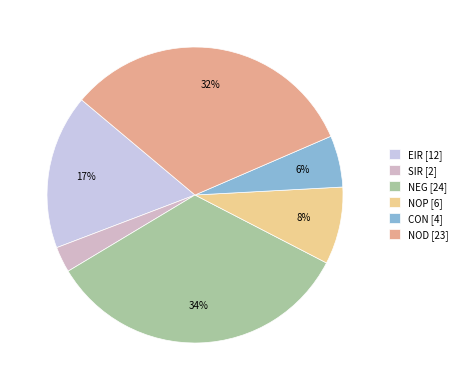

Count the number of slices in the pie.

6